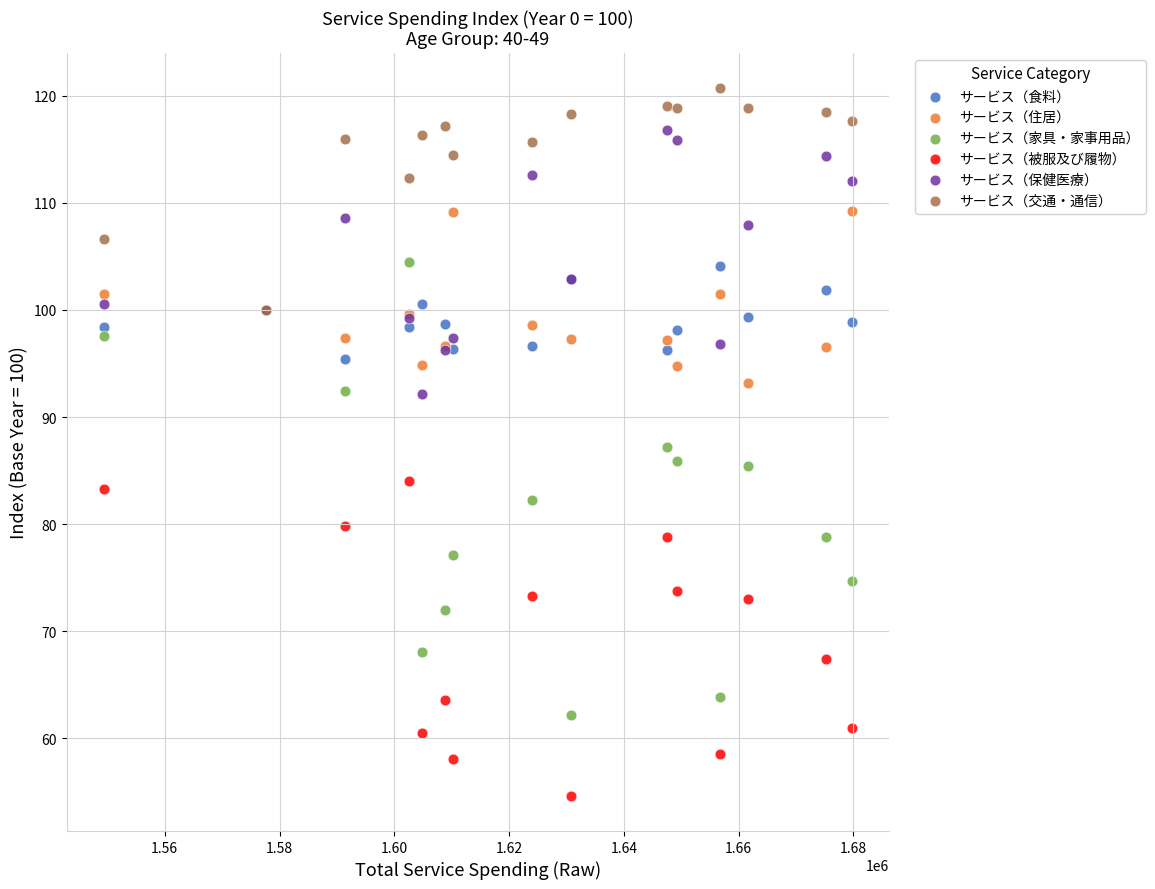

What are all the series names shown in the legend?

サービス（食料）, サービス（住居）, サービス（家具・家事用品）, サービス（被服及び履物）, サービス（保健医療）, サービス（交通・通信）